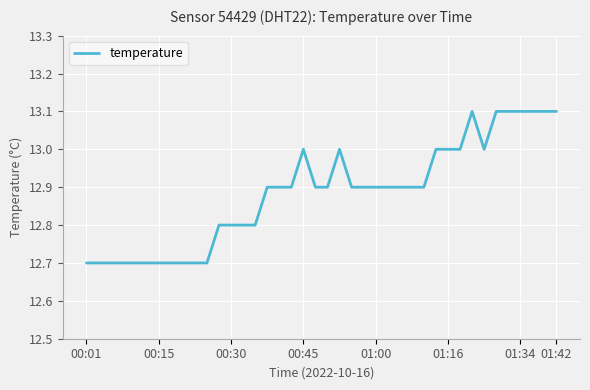

What is the difference between the second highest and second lowest values?

0.4